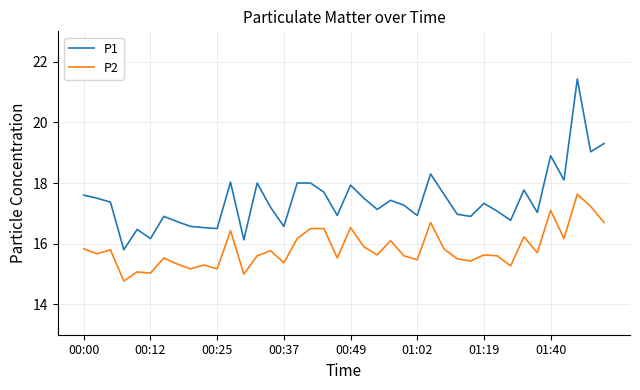

How many series are shown in this chart?

2